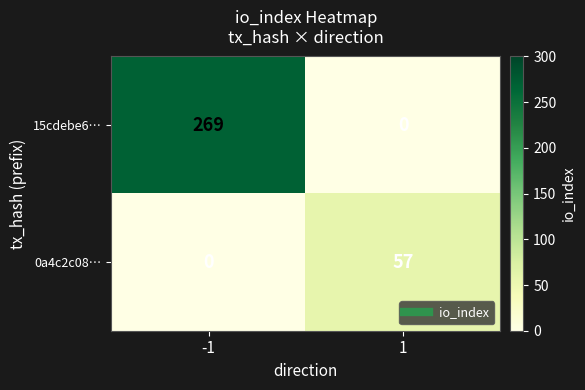

Reading right to left, extract all data points from this chart.

15cdebe6…: 1=0	-1=269
0a4c2c08…: 1=57	-1=0